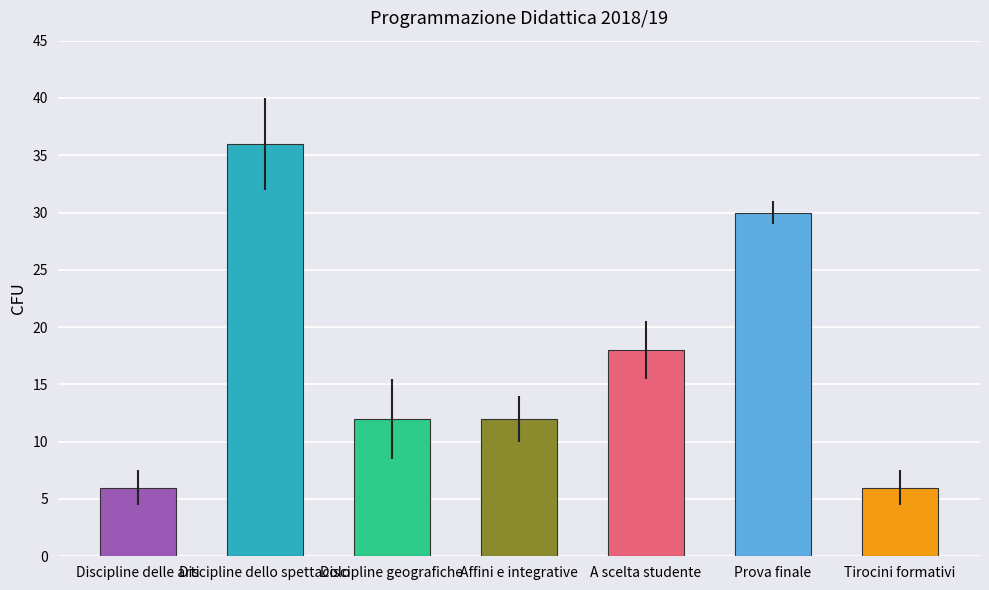

What is the difference between the maximum and minimum values?

30